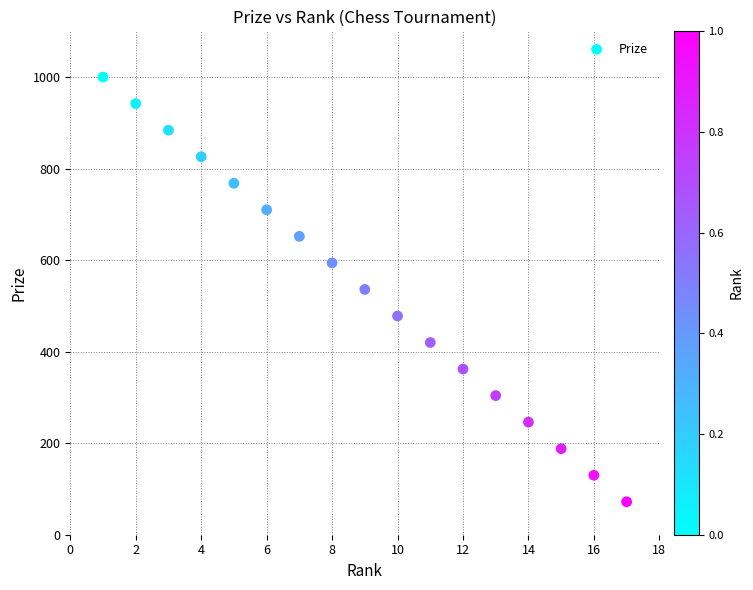

What is the range of Y values (max minus min)?

928